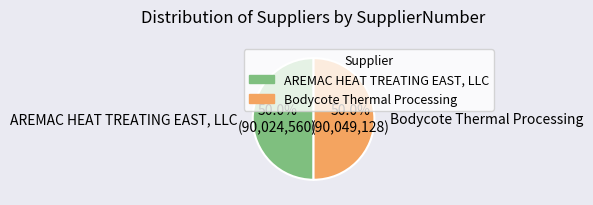

To the nearest percent, what is the average slice percentage?

50%